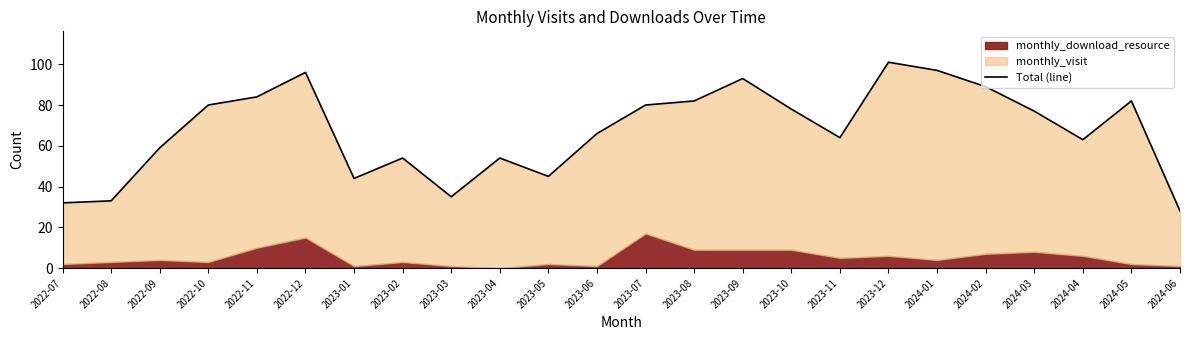

What is the difference between the values at 2022-12 and 2024-04?

33